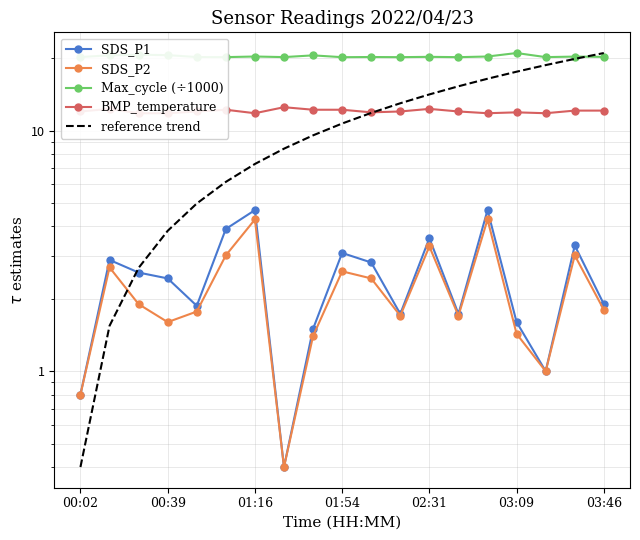

What is the maximum value shown in the chart?

21.0